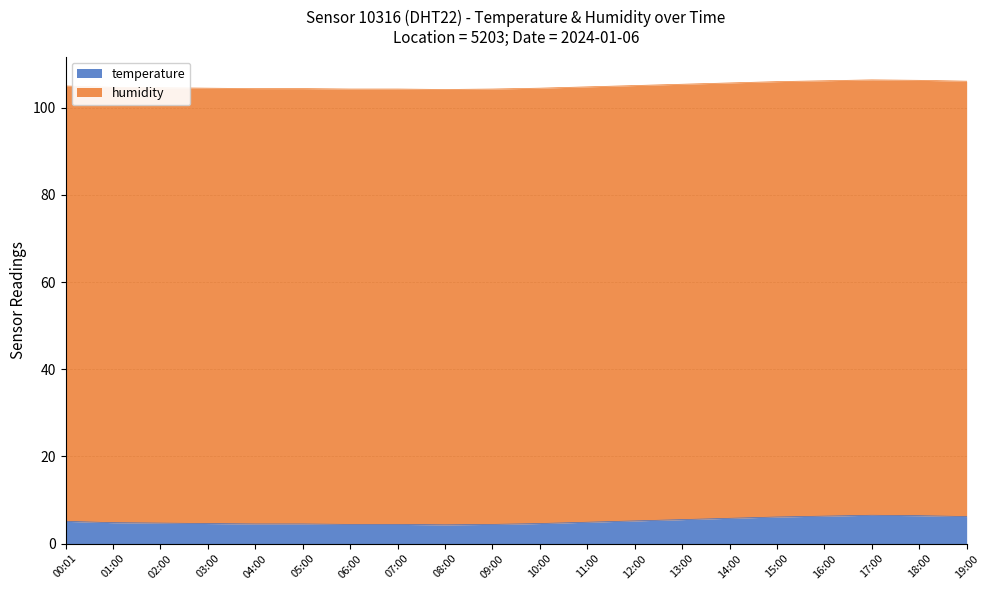

What is the maximum value for temperature?

6.5